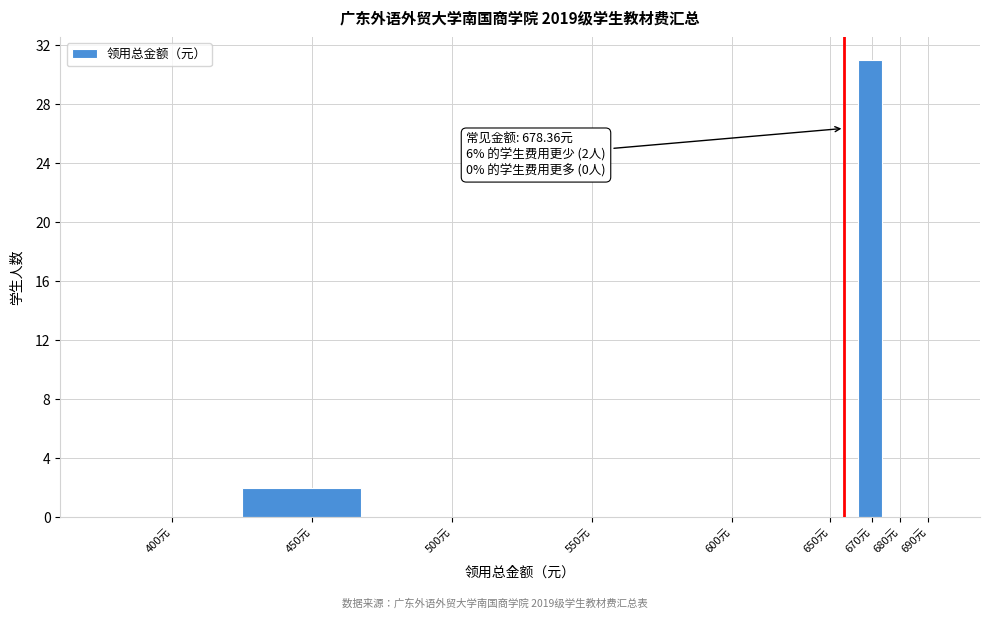

Between 450元 and 650元, which is larger?

450元